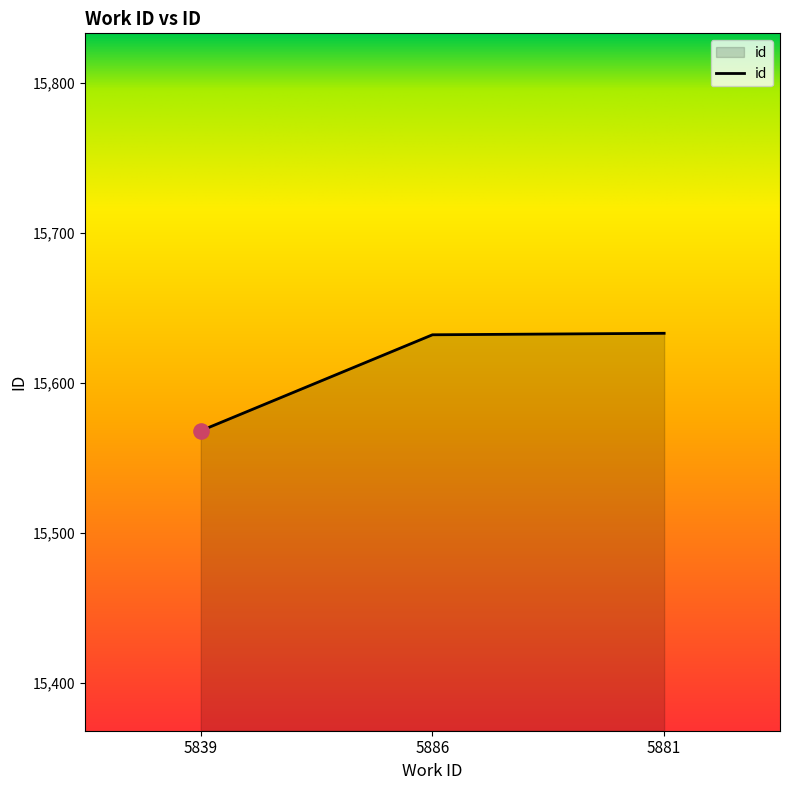

Approximately how many times larger is the value at 5881 compared to 5886?

1.0